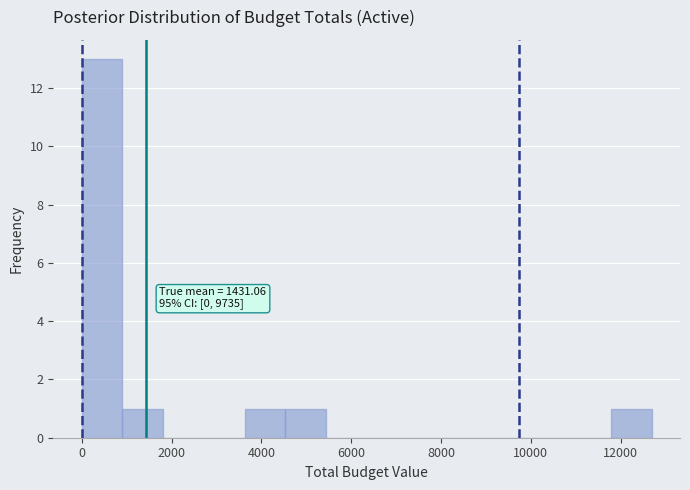

Which range on the x-axis has the tallest bar?

0 to 1000